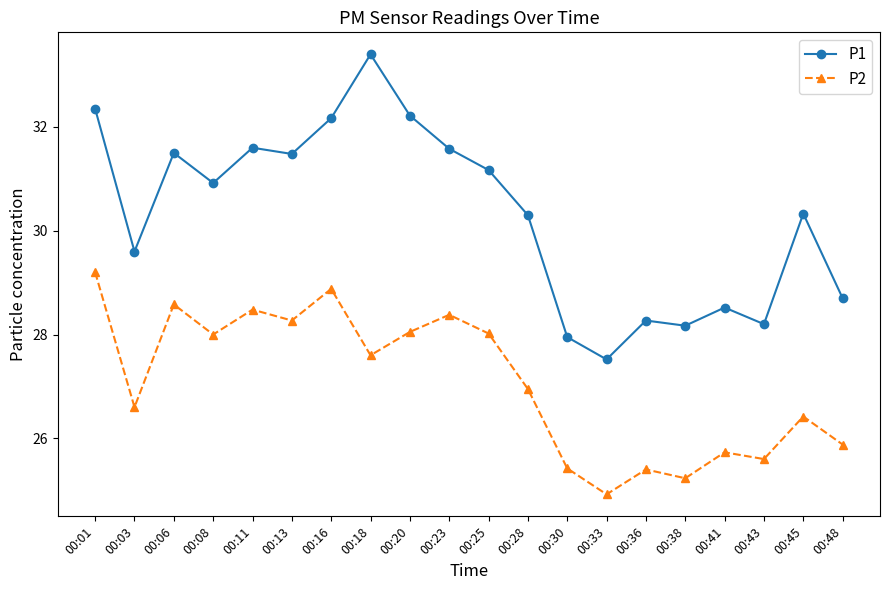

The value of P1 at 00:25 is 12.3. True or false?

False